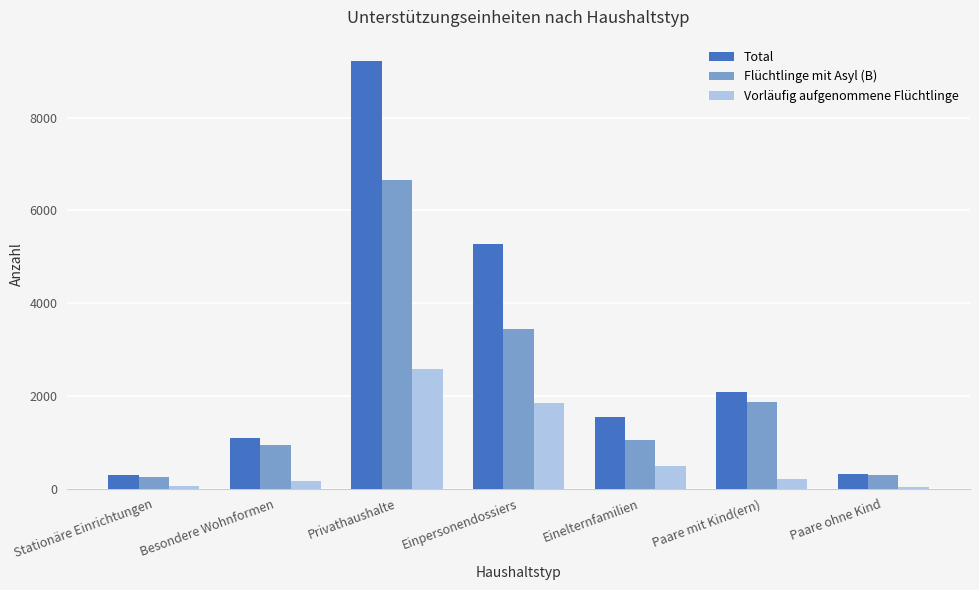

True or false: Total has a value of 321 at Paare ohne Kind.

True